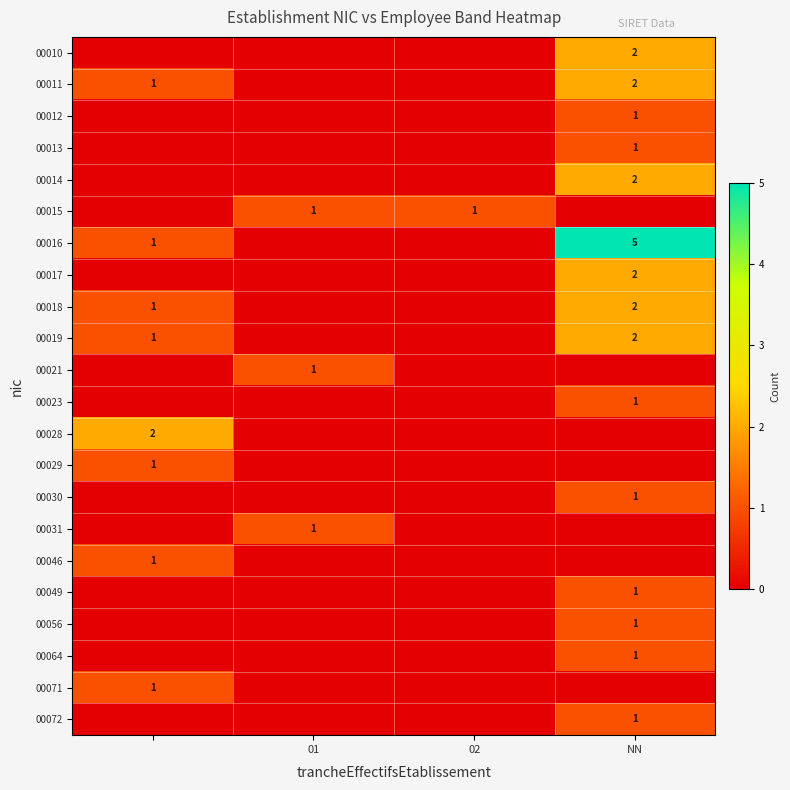

True or false: 00064 has a value of 1 at NN.

True